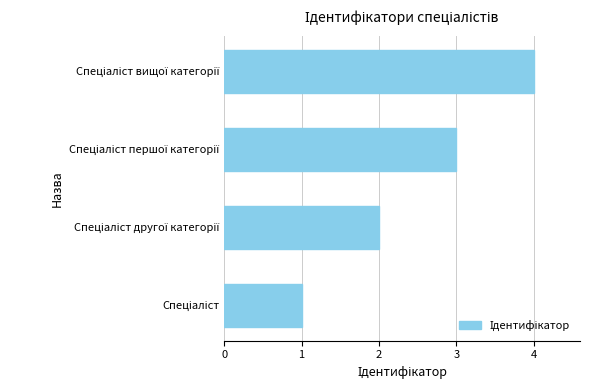

What is the sum of all values?

10